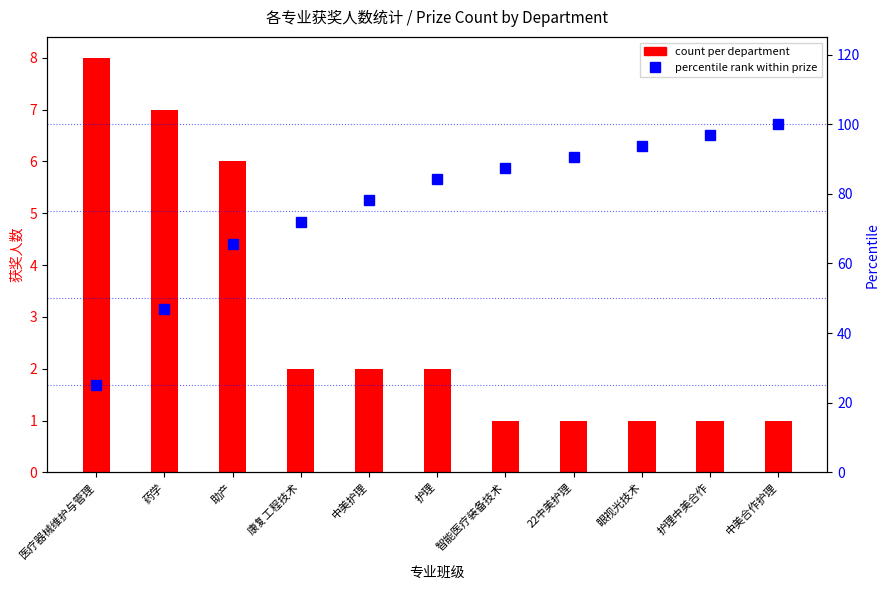

Is the value of percentile rank within prize at 中美护理 greater than the value of count per department at 药学?

Yes